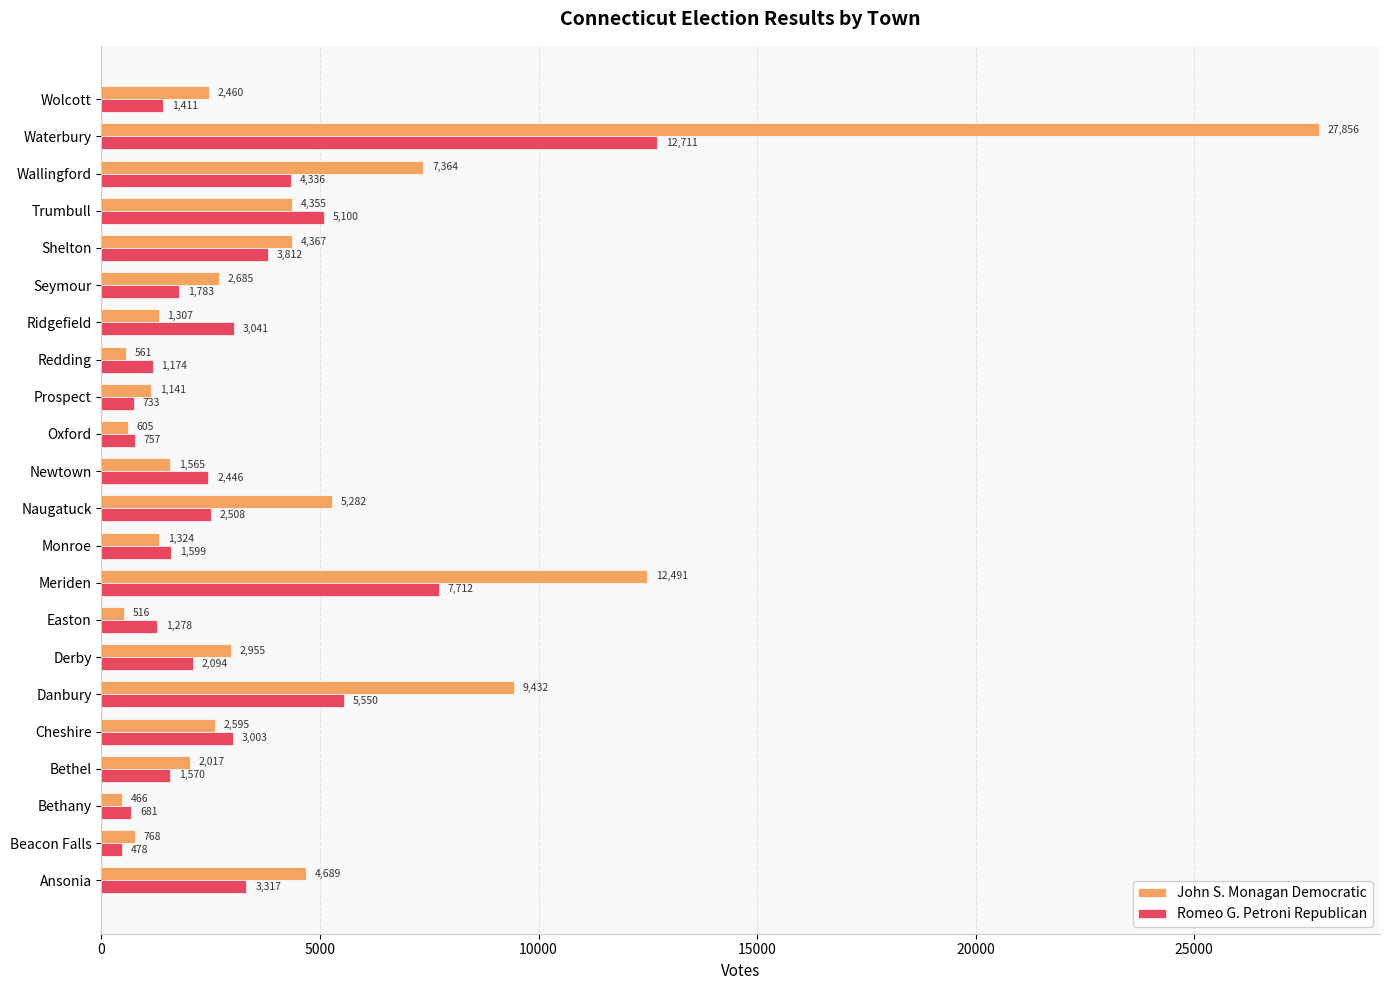

Is it true that Romeo G. Petroni Republican equals 4212 at Naugatuck?

False